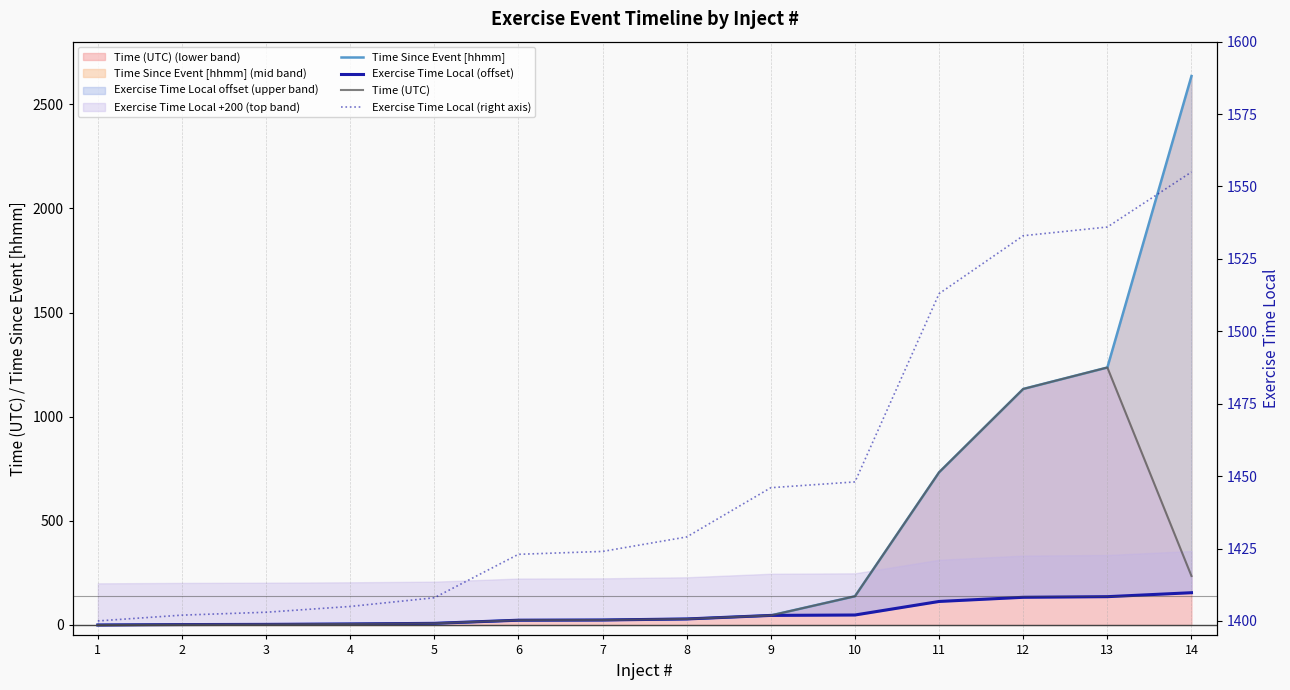

Is the value of Exercise Time Local (offset) at 2 greater than the value of Exercise Time Local (right axis) at 3?

No